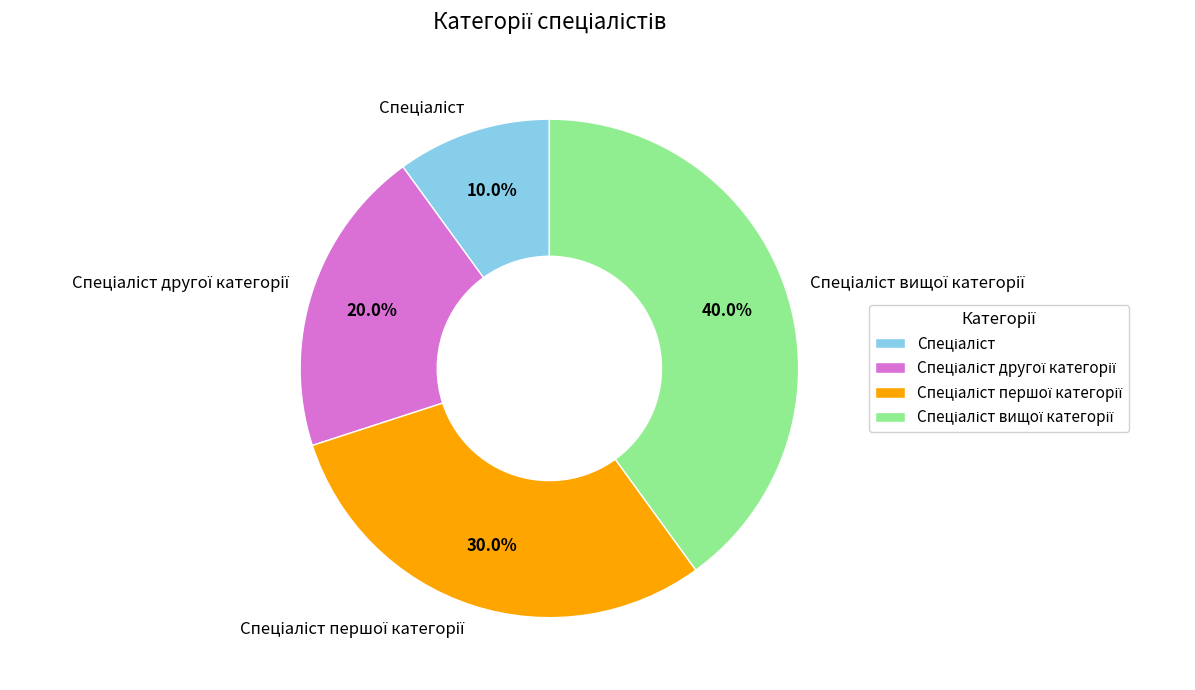

Does any single category account for the majority?

No